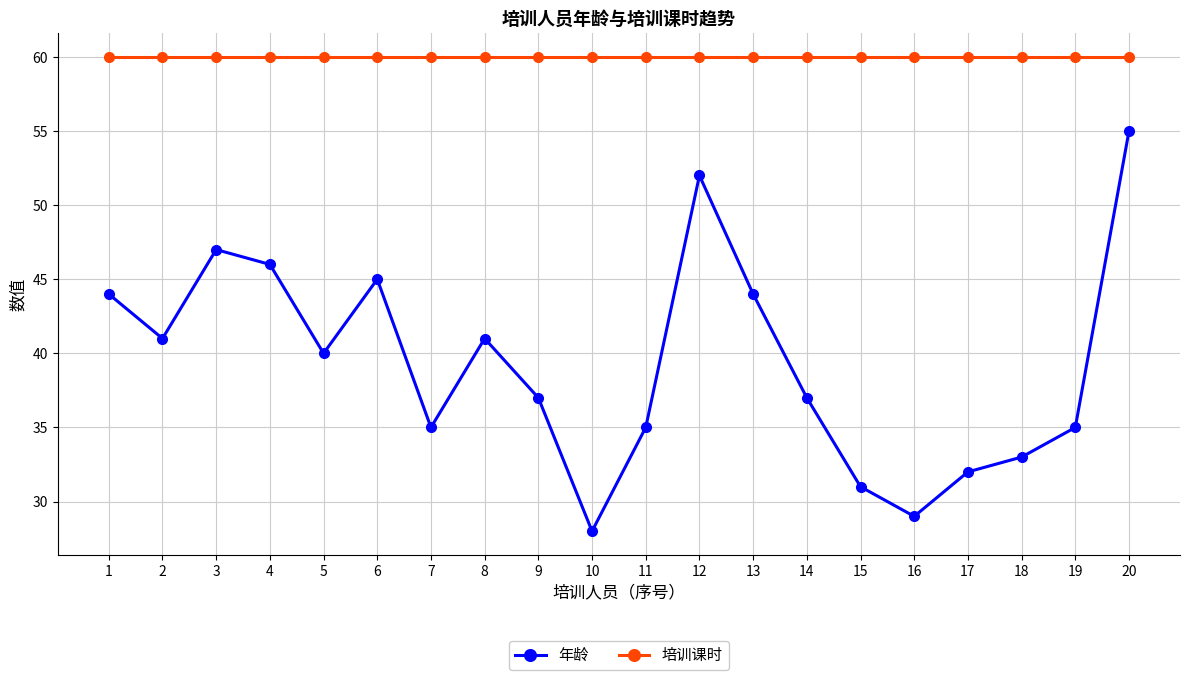

What is the sum of all 年龄 values?

787